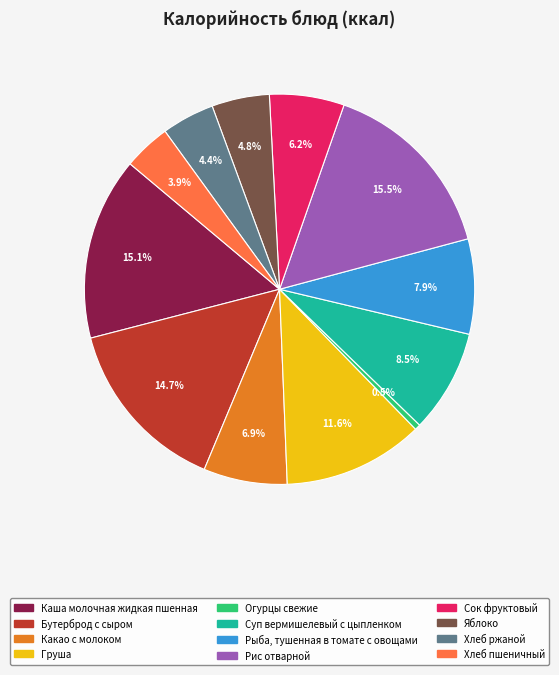

Between Хлеб пшеничный and Рыба, тушенная в томате с овощами, which is larger?

Рыба, тушенная в томате с овощами